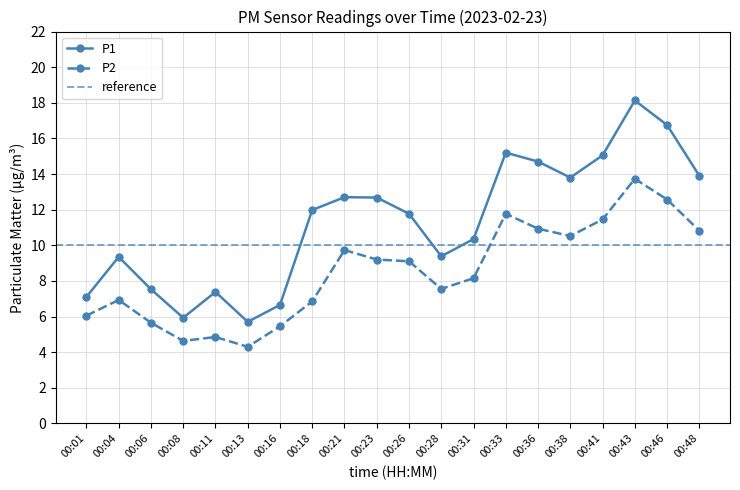

True or false: P2 and P1 intersect in this chart.

False